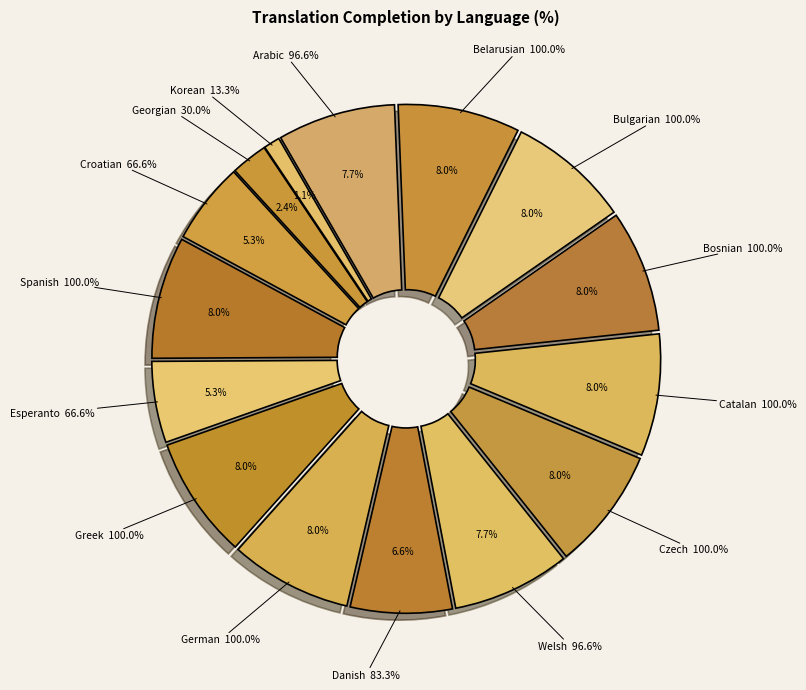

How many segments does this pie chart have?

15